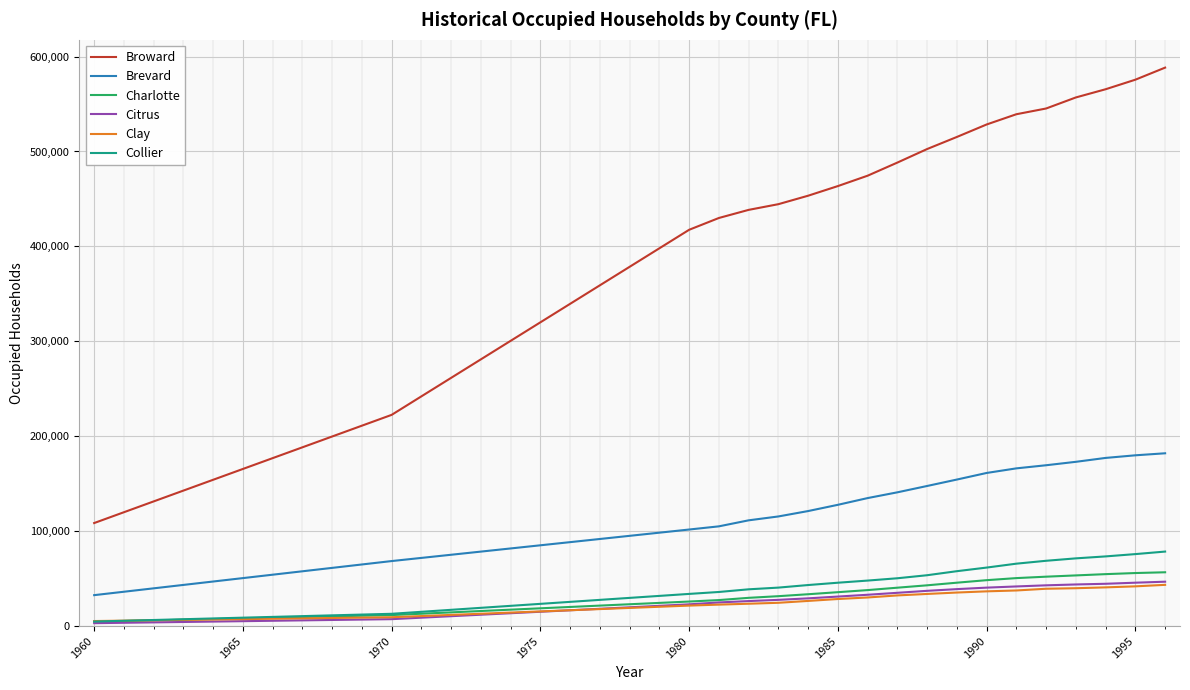

Which series has the largest total across all categories?

Broward